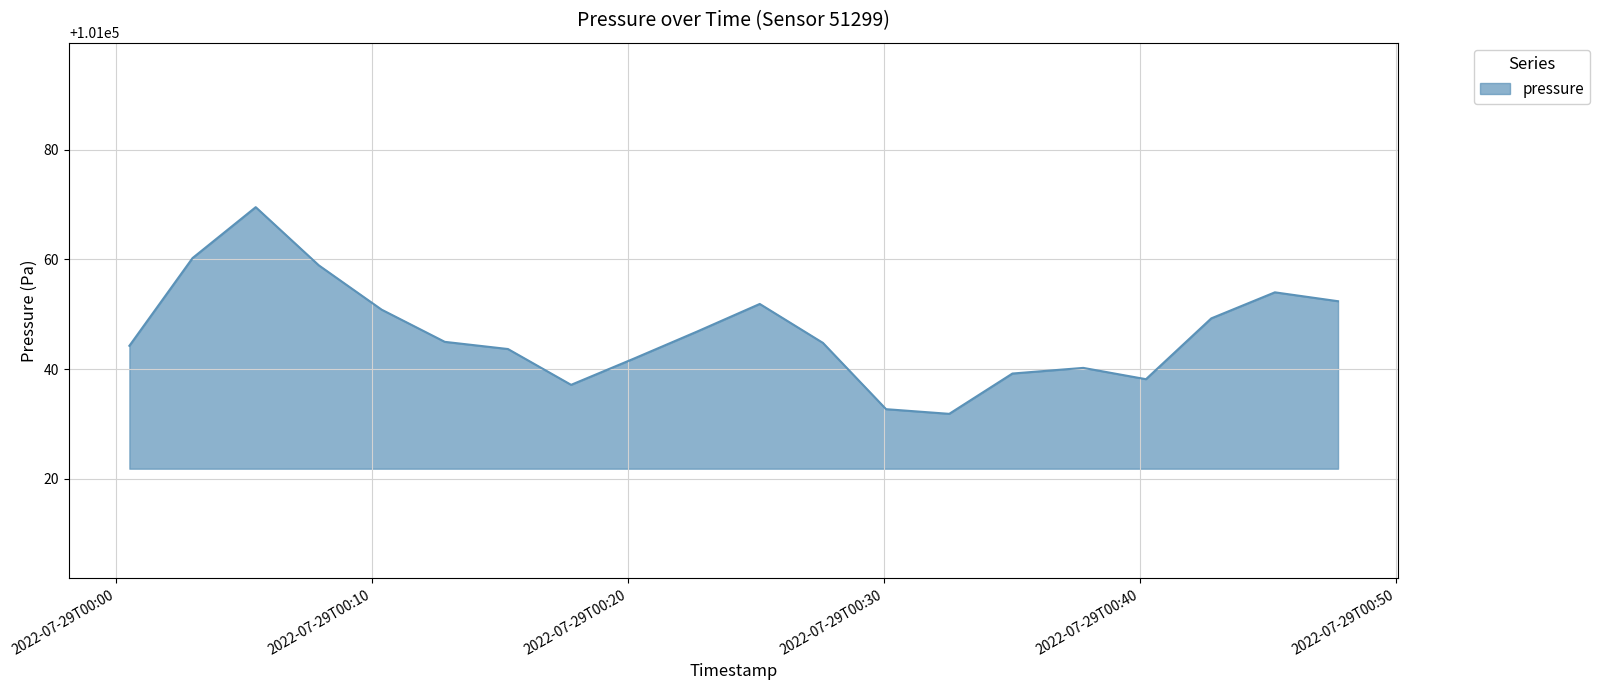

What is the difference between the maximum and minimum values?

37.7